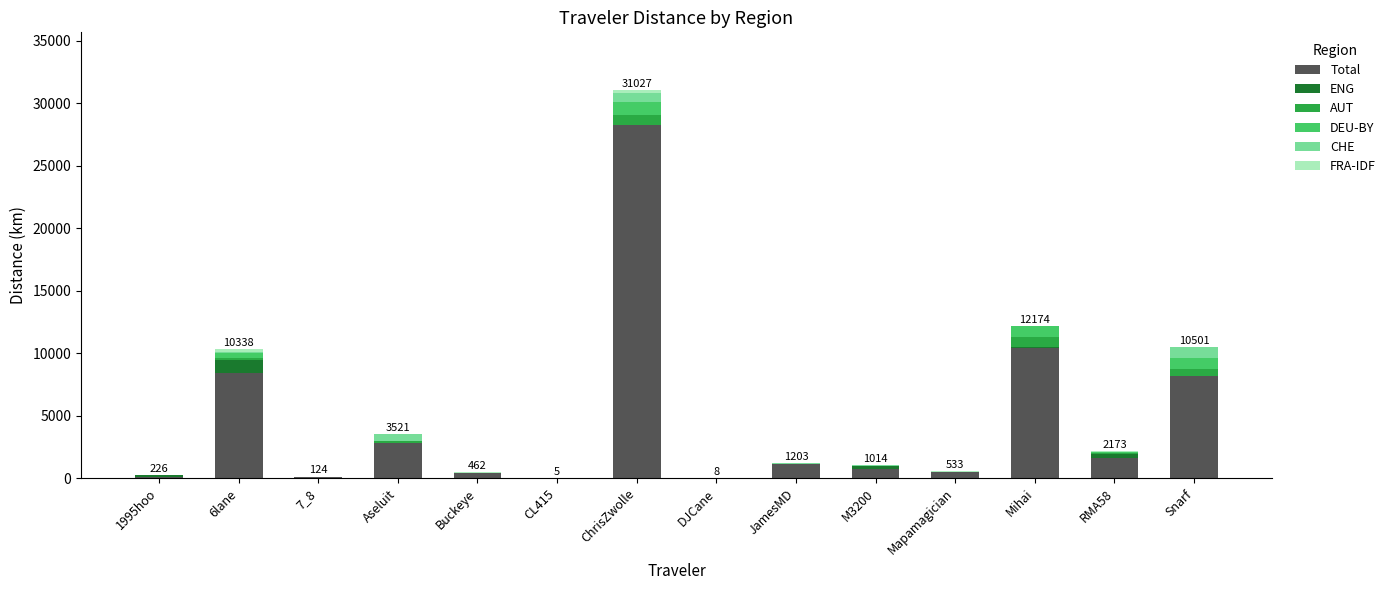

What is the highest value of the Total series?

28303.2